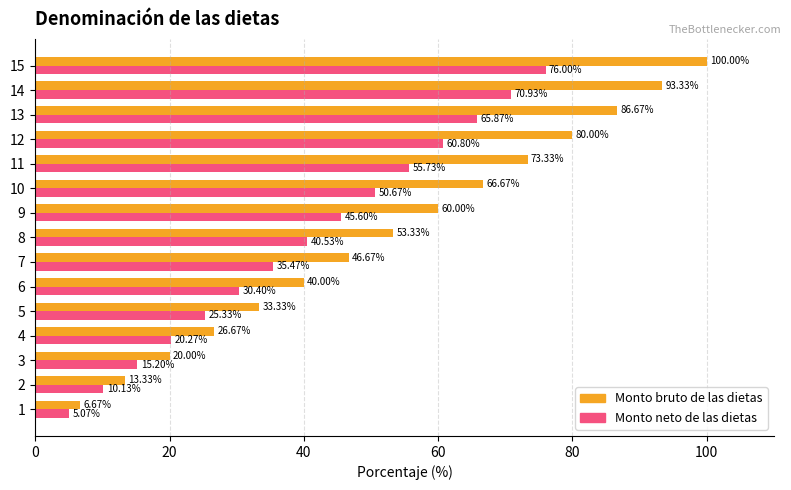

What is the difference between the maximum and minimum values in the Monto neto de las dietas series?

70.9